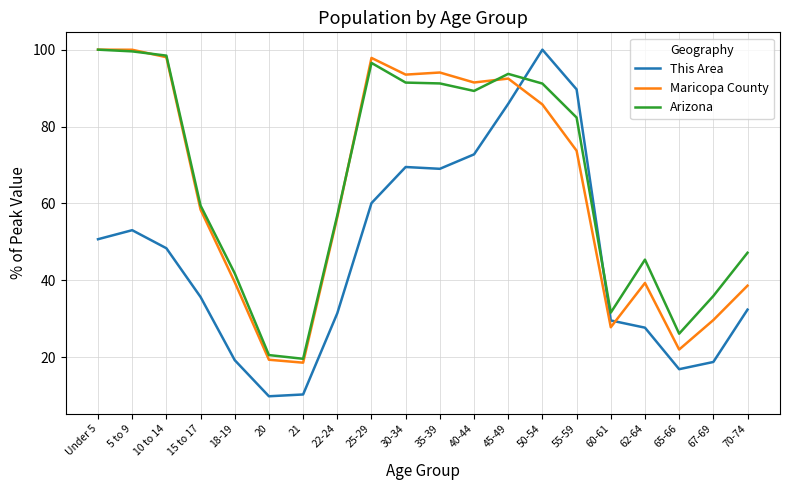

What is the average value of the Arizona series?

65.9